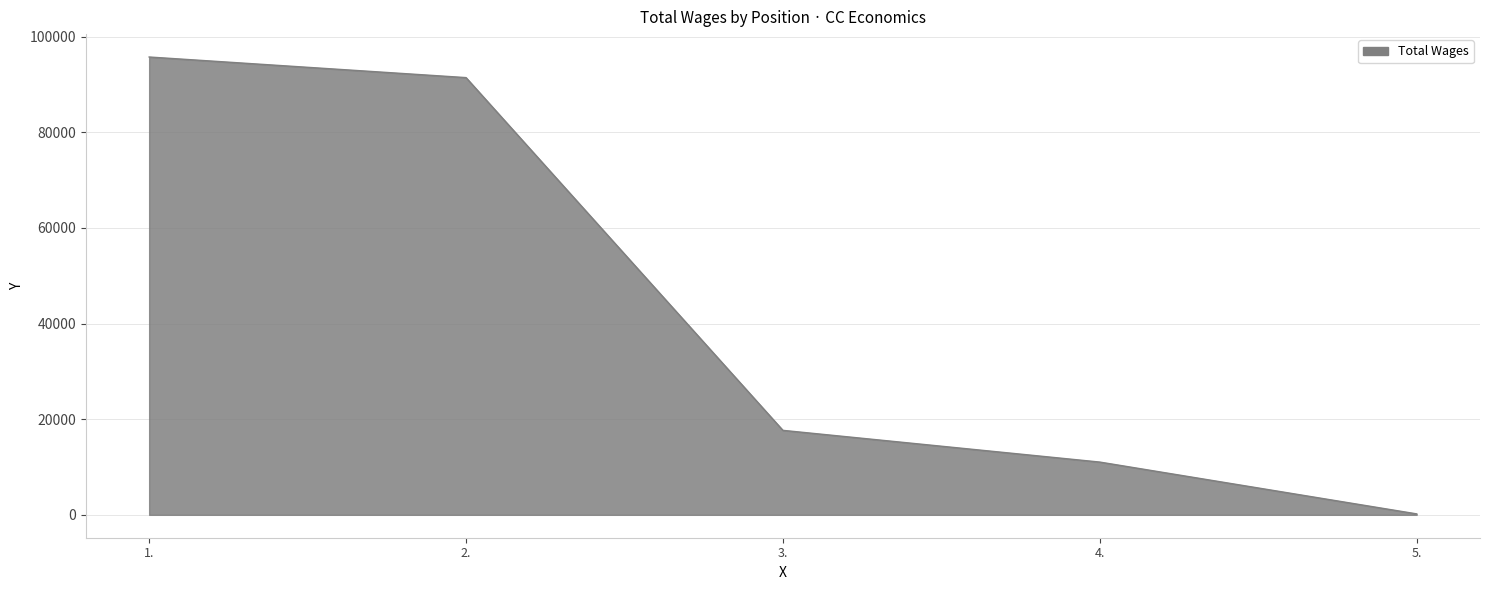

Is it true that the value at 2. is 53209?

False